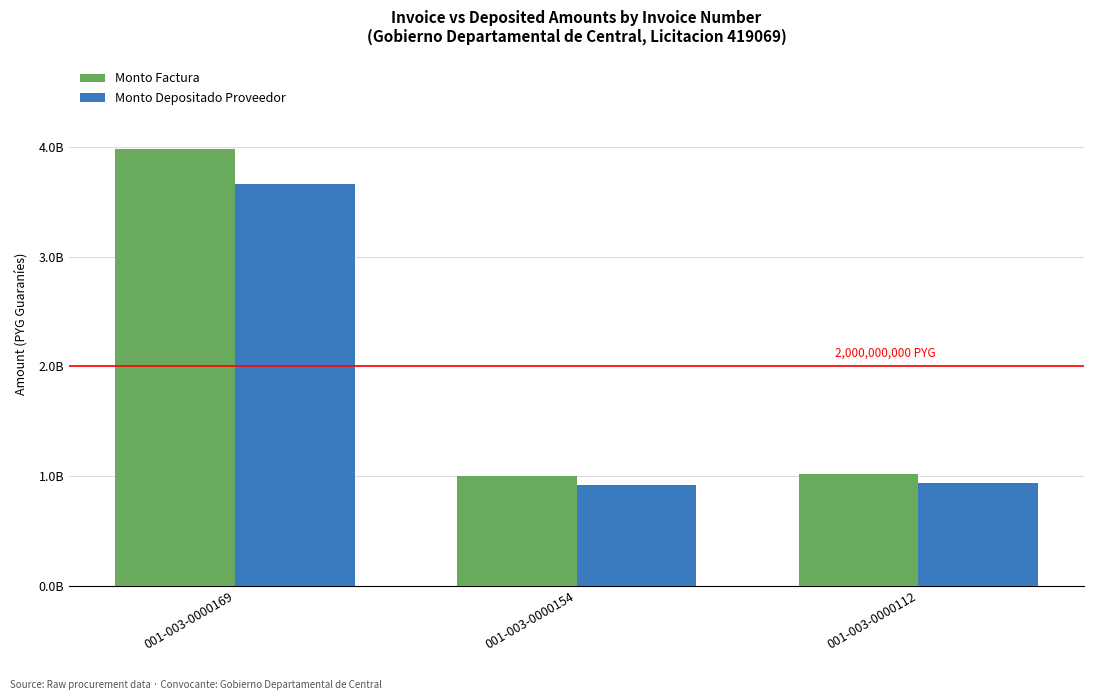

What is the difference between the maximum and minimum values in the Monto Factura series?

2982712056